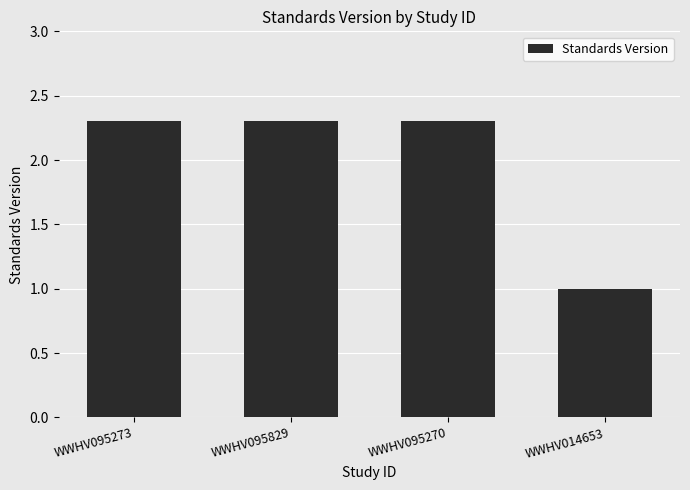

Which has a higher value, WWHV095270 or WWHV014653?

WWHV095270